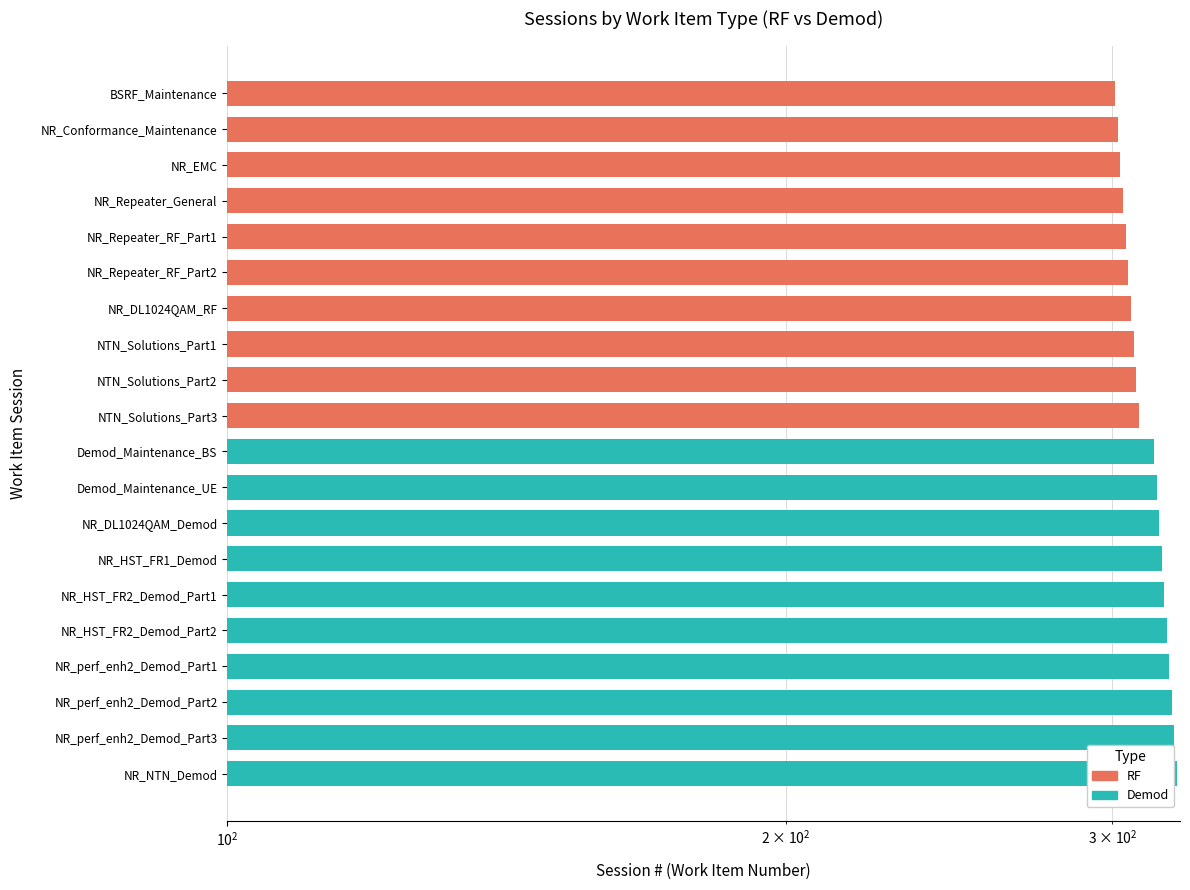

Between 4 and 6, which series saw the biggest shift?

RF